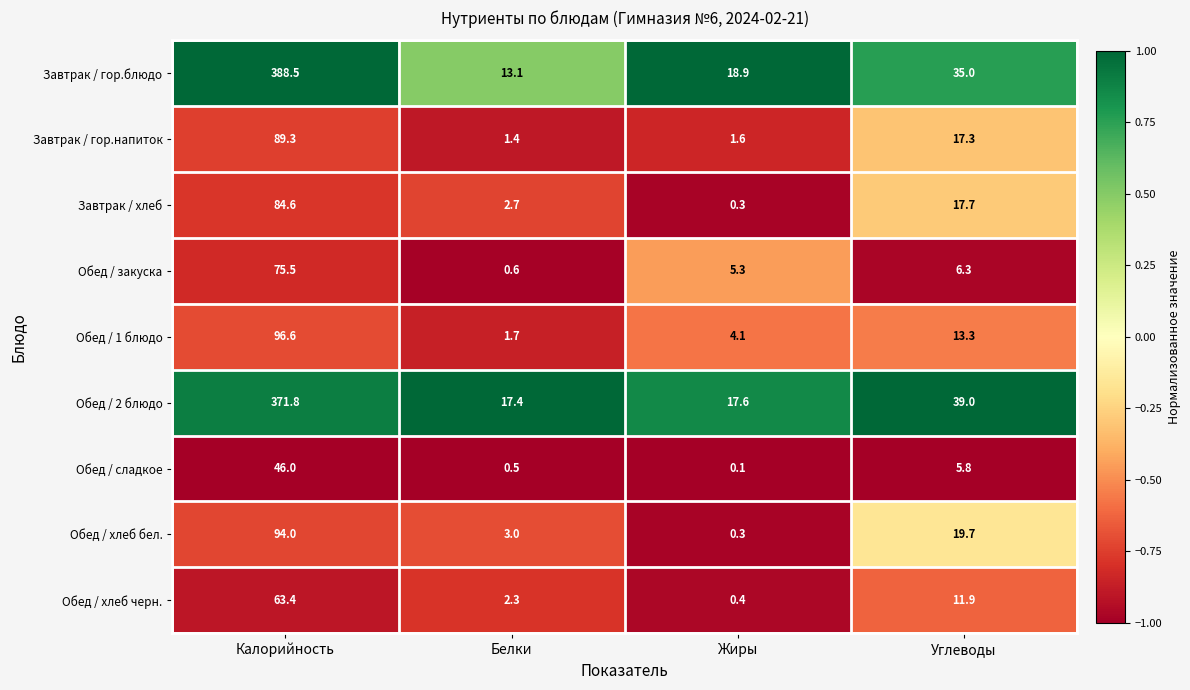

The Обед / хлеб бел. series shows 19.7 at Углеводы. True or false?

True